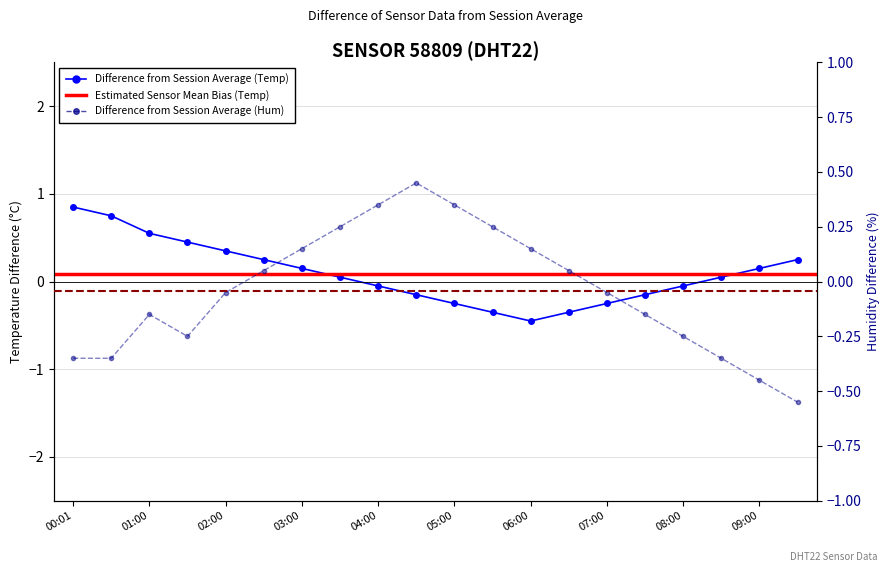

What is the label of the 2nd point from the left?

00:31